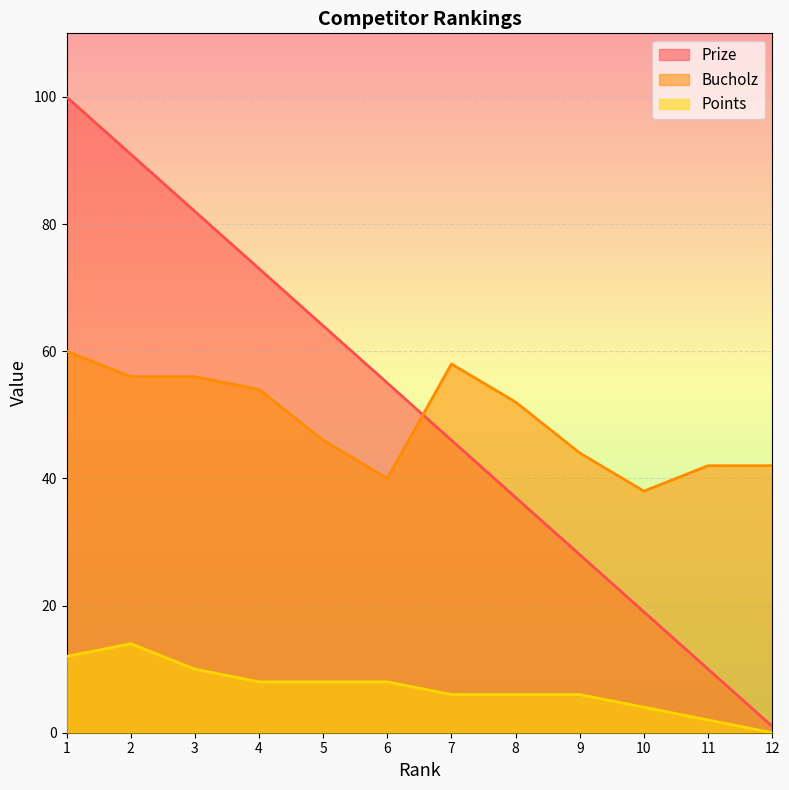

How many lines are shown in the chart?

3